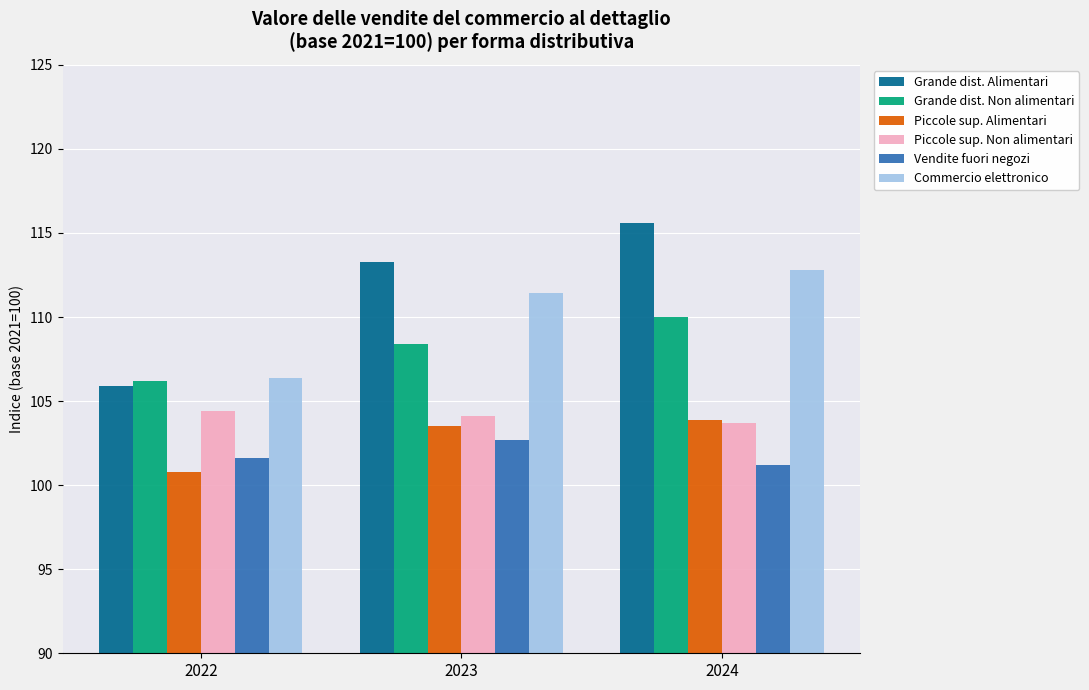

How many bars are there in total?

18